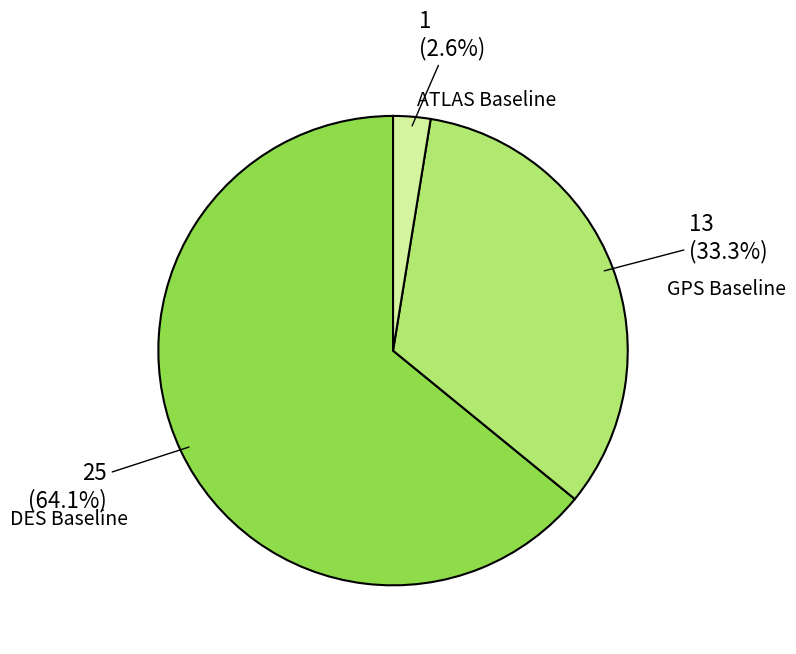

Is there any slice that represents more than half of the pie?

Yes